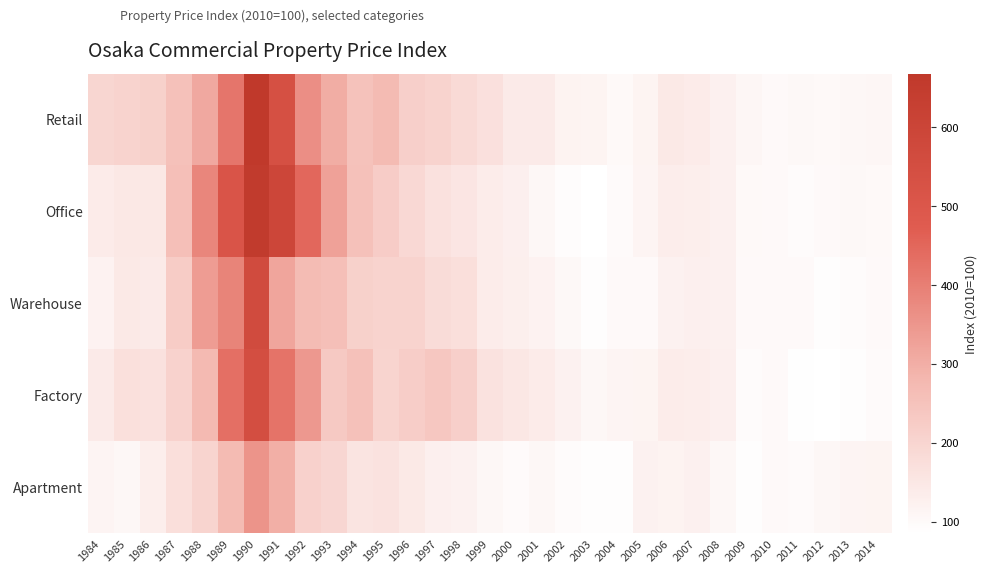

At which category does the chart reach its minimum across all series?

2003